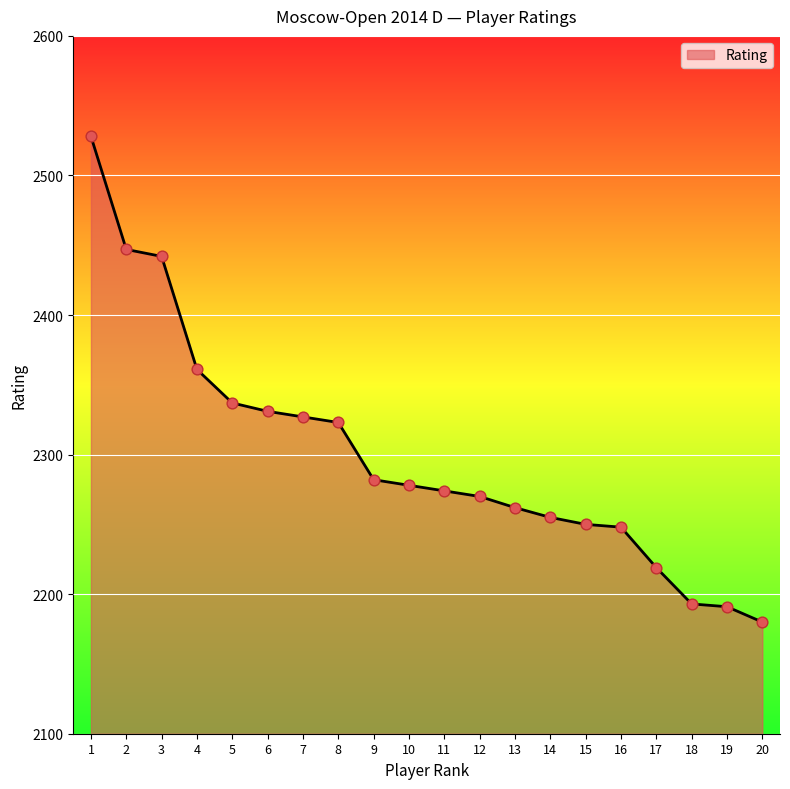

What is the ratio of the value at 8 to the value at 2?

0.9